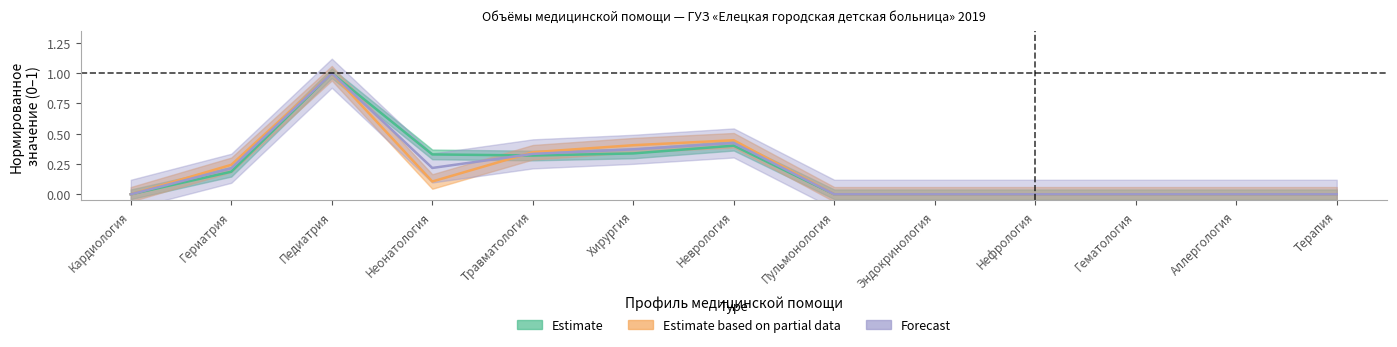

Where do cost and cases first cross each other?

Неонатология and Травматология